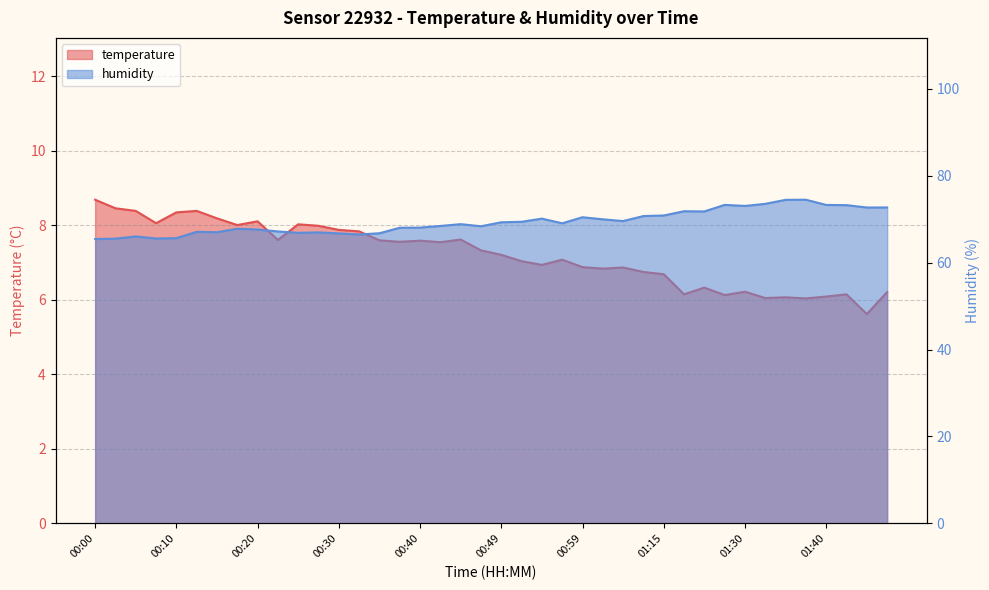

Is the value of humidity at 01:35 greater than the value of temperature at 00:40?

Yes